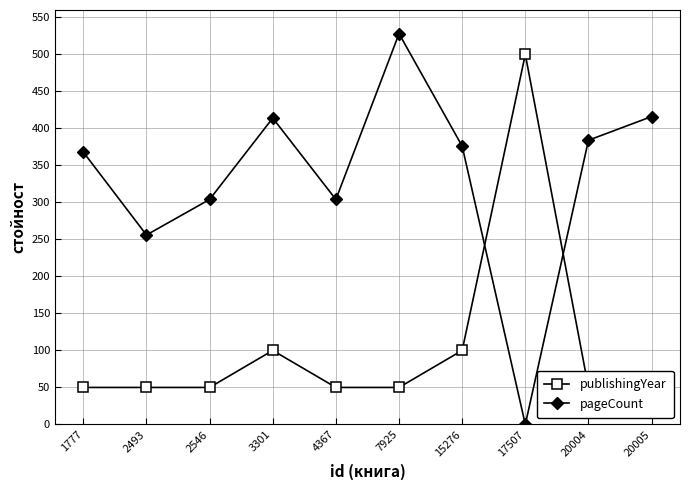

What is the average value of the publishingYear series?

105